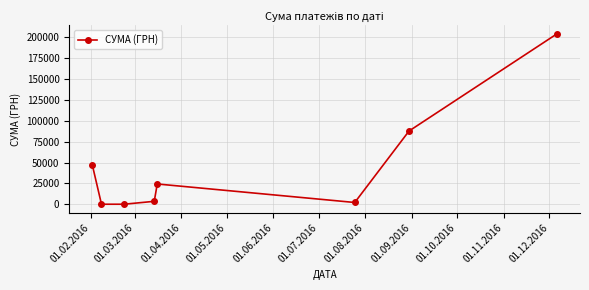

What is the sum of all values?

369018.2